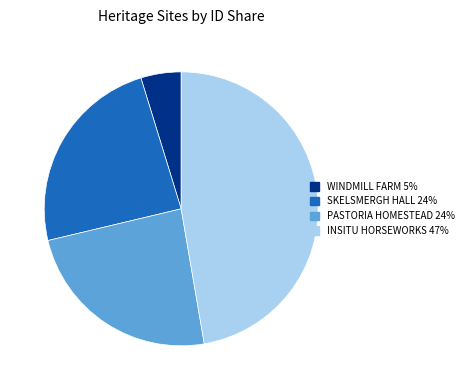

Is the sum of INSITU HORSEWORKS and SKELSMERGH HALL greater than half?

Yes